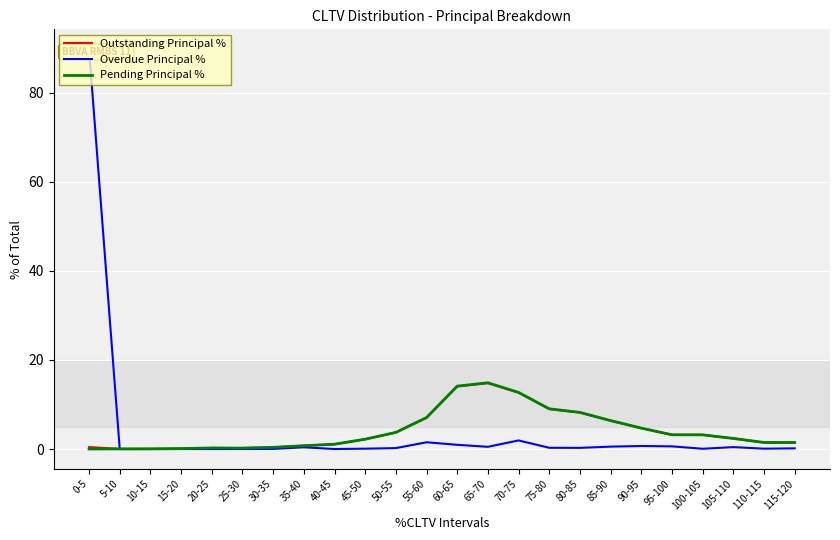

In Overdue Principal %, how many points are higher than both neighbors (excluding endpoints)?

5